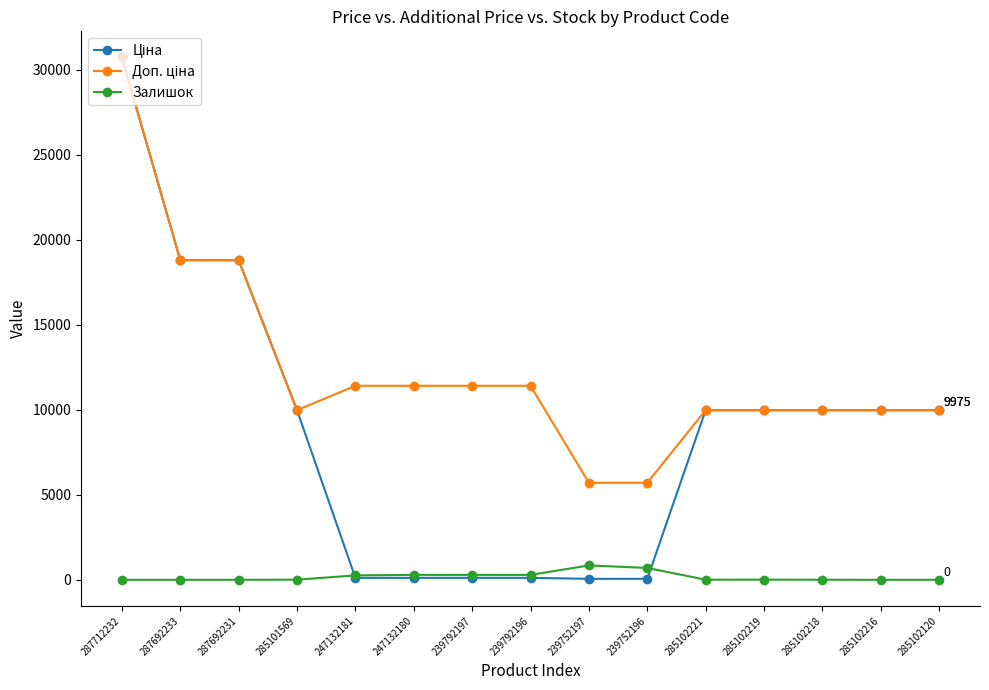

At which category does the chart reach its peak across all series?

287712232